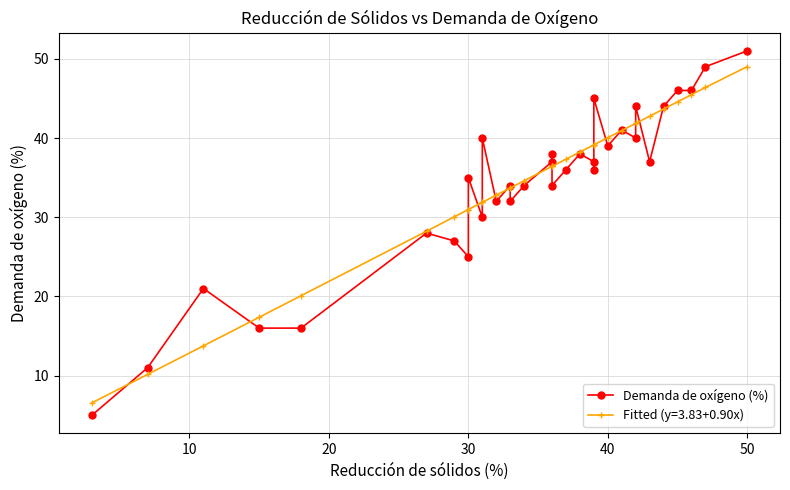

What is the maximum value shown in the chart?

51